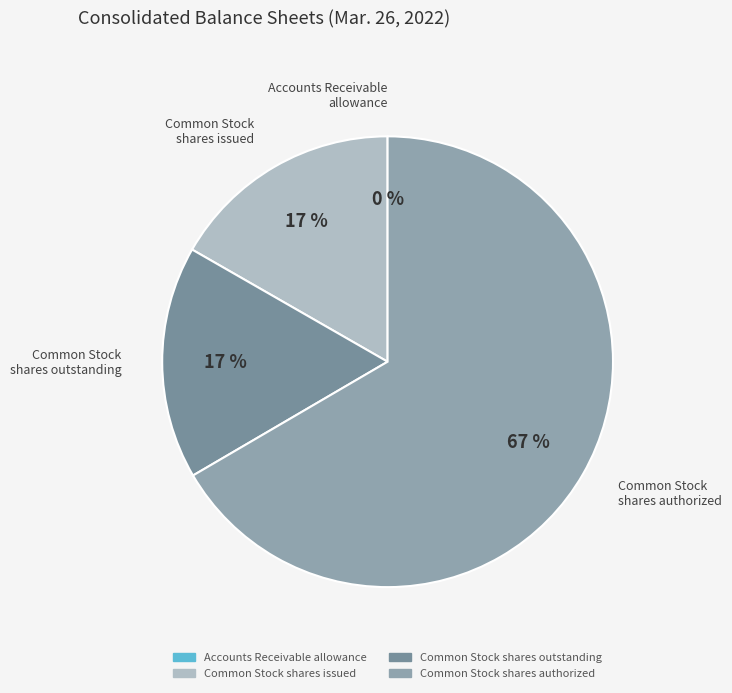

What is the ratio of the value at Common Stock shares issued to the value at Common Stock shares authorized?

0.3